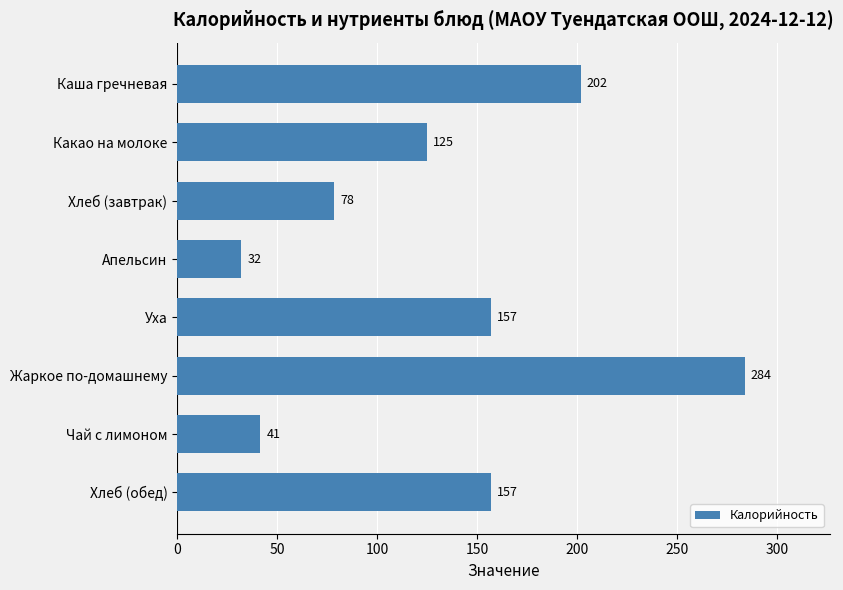

What is the difference between the maximum and second lowest values?

242.4